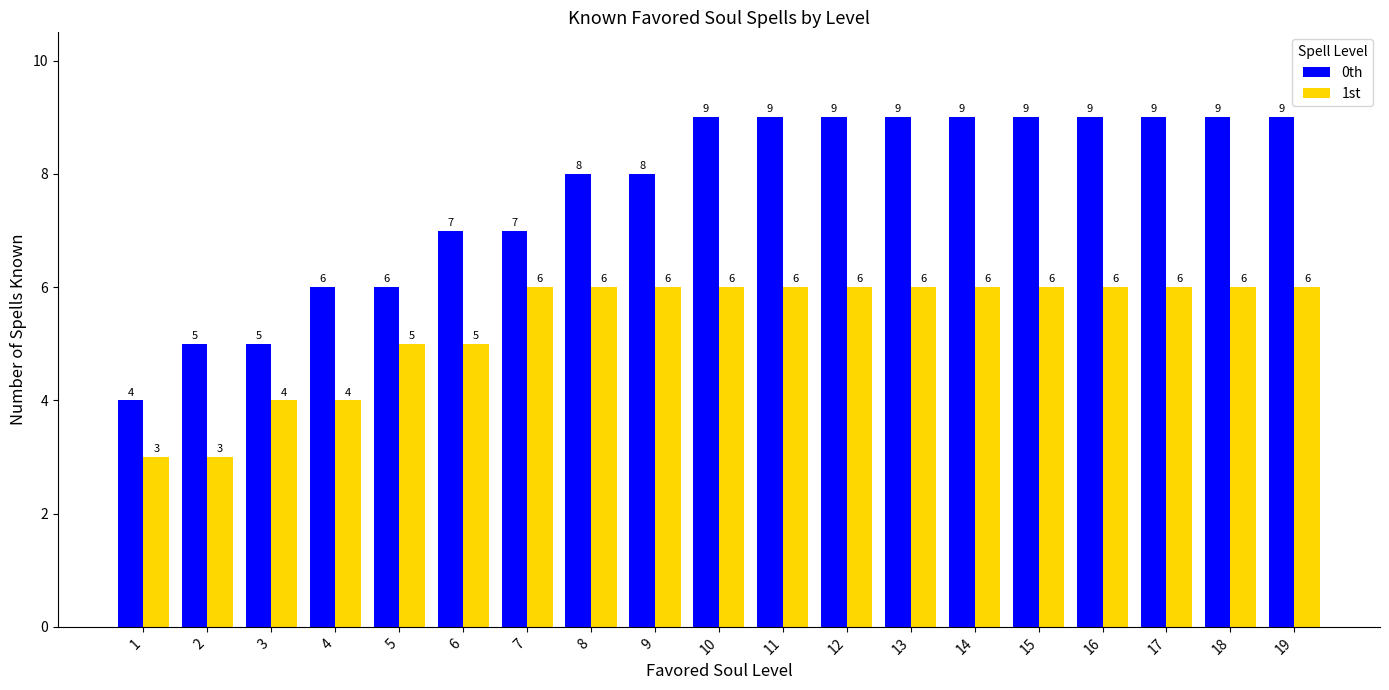

What are all the series names shown in the legend?

0th, 1st